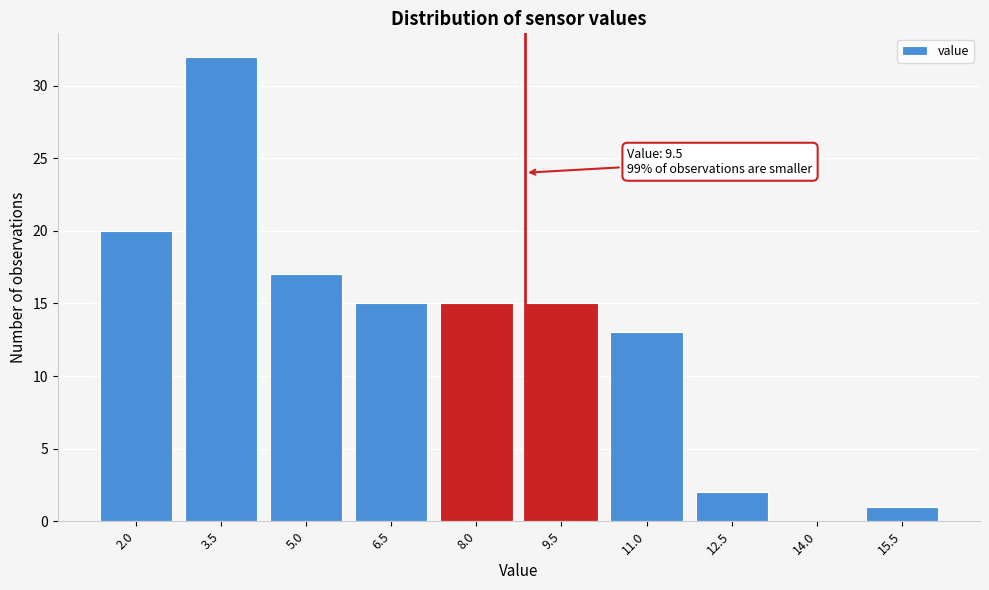

Reading left to right, list all the values displayed in this chart.

2.0=20	3.5=32	5.0=17	6.5=15	8.0=15	9.5=15	11.0=13	12.5=2	14.0=0	15.5=1